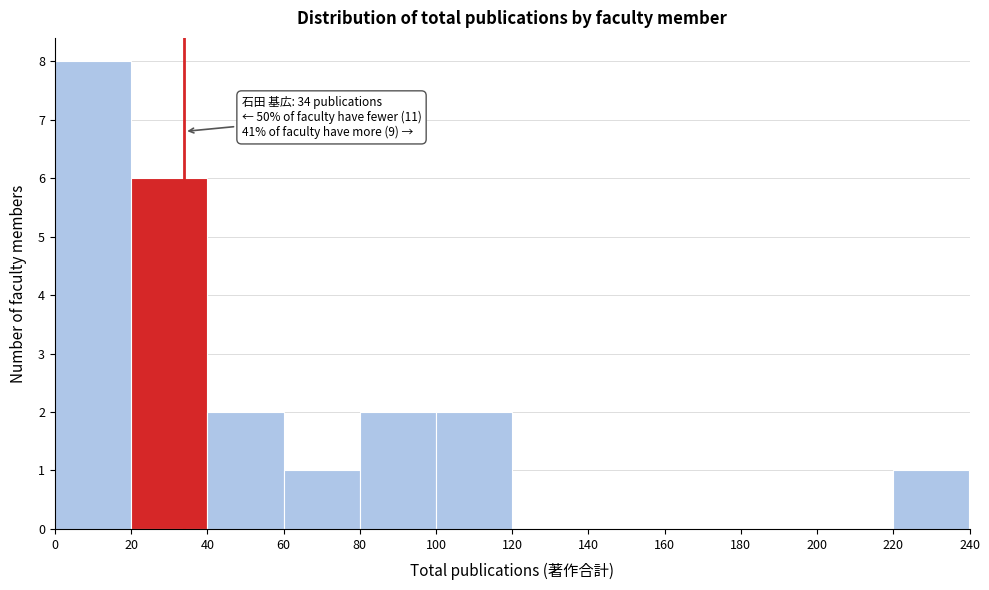

Over which range of the x-axis is the bar tallest?

0 to 20